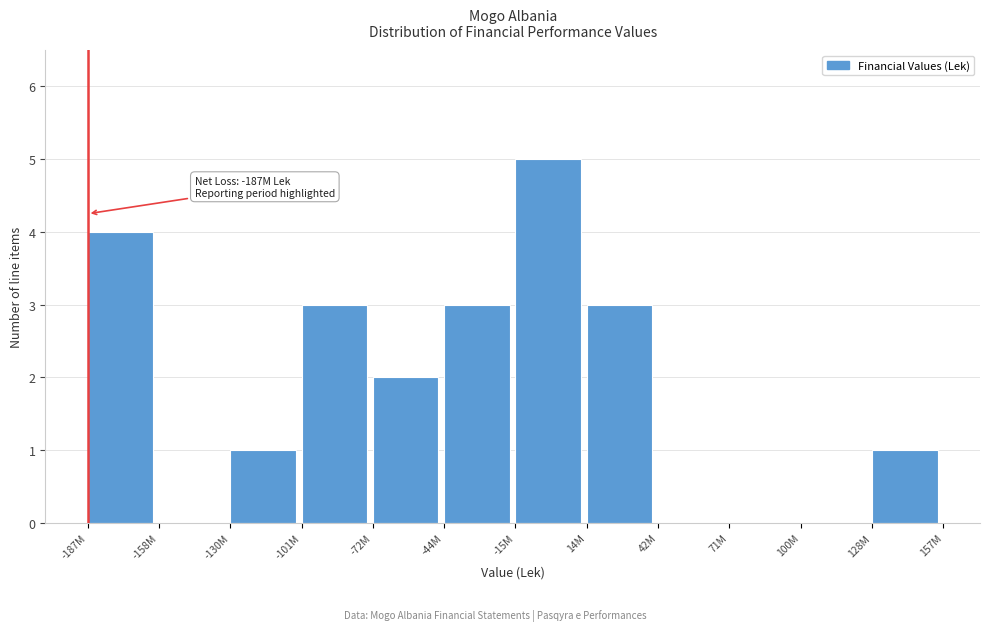

Reading right to left, list all the values displayed in this chart.

128M=1	100M=0	71M=0	42M=0	14M=3	-15M=5	-44M=3	-72M=2	-101M=3	-130M=1	-158M=0	-187M=4